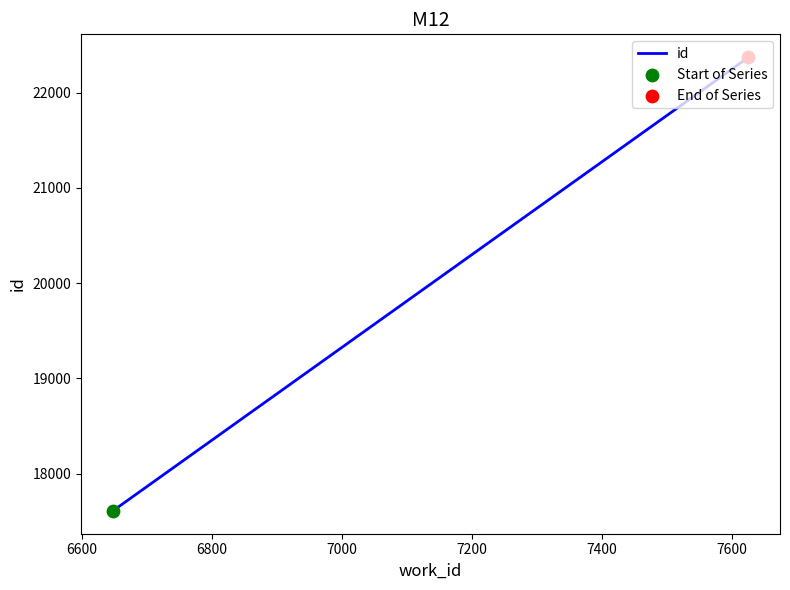

Which has a higher value, 7200 or 6800?

7200